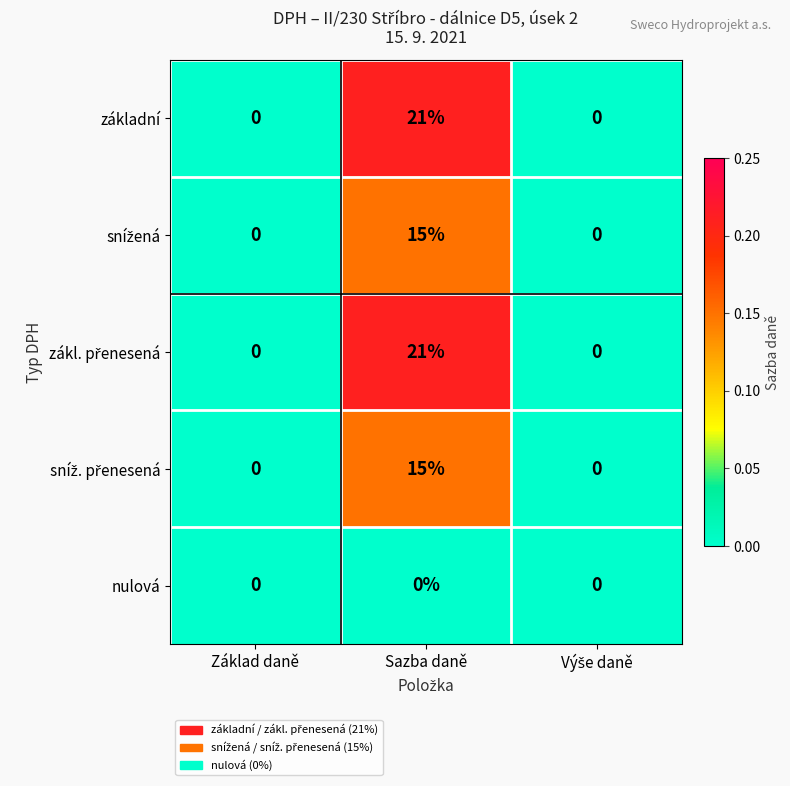

What is the total value across all series at Sazba daně?

72